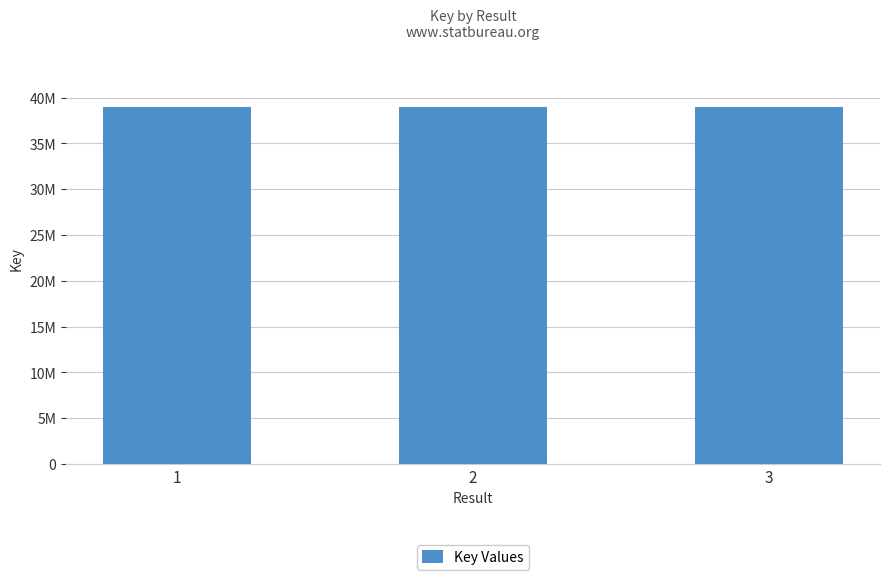

Reading left to right, transcribe all the data shown in this chart.

38978013	38977523	39001140